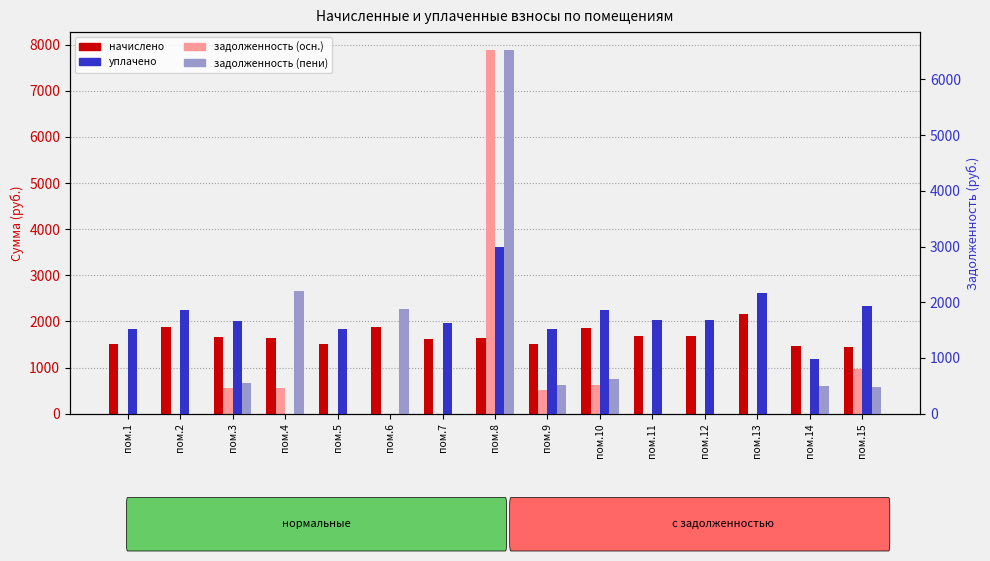

True or false: начислено has a value of 1862.0 at пом.10.

True